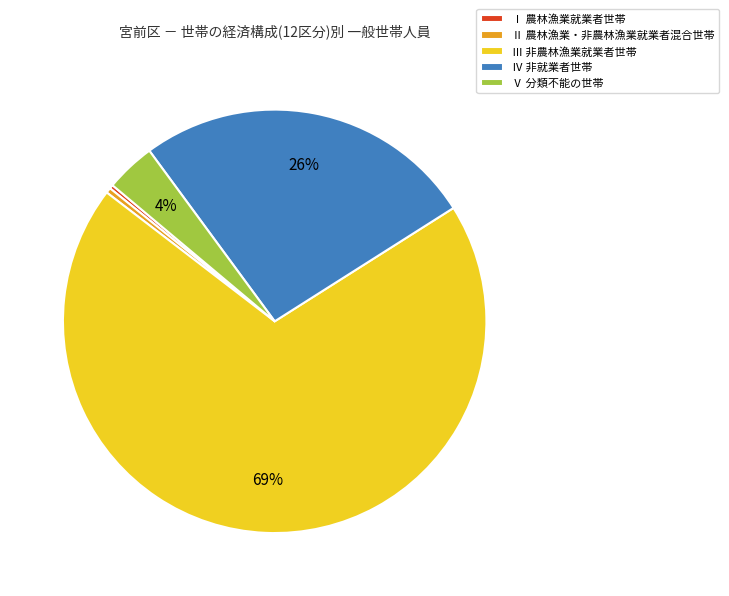

Do Ⅱ 農林漁業・非農林漁業就業者混合世帯 and Ⅲ 非農林漁業就業者世帯 together represent more than half of the pie?

Yes